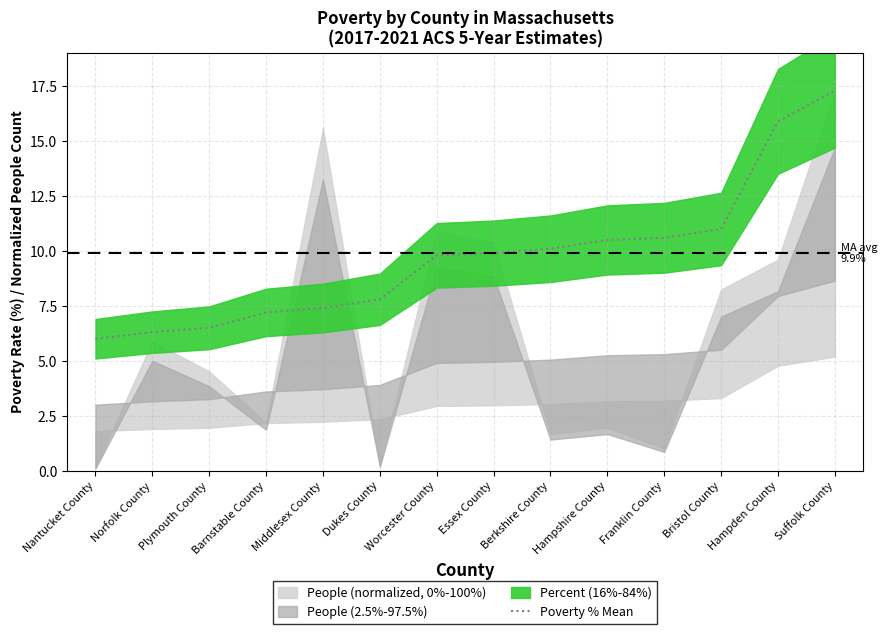

What is the label of the 11th point from the right?

Barnstable County